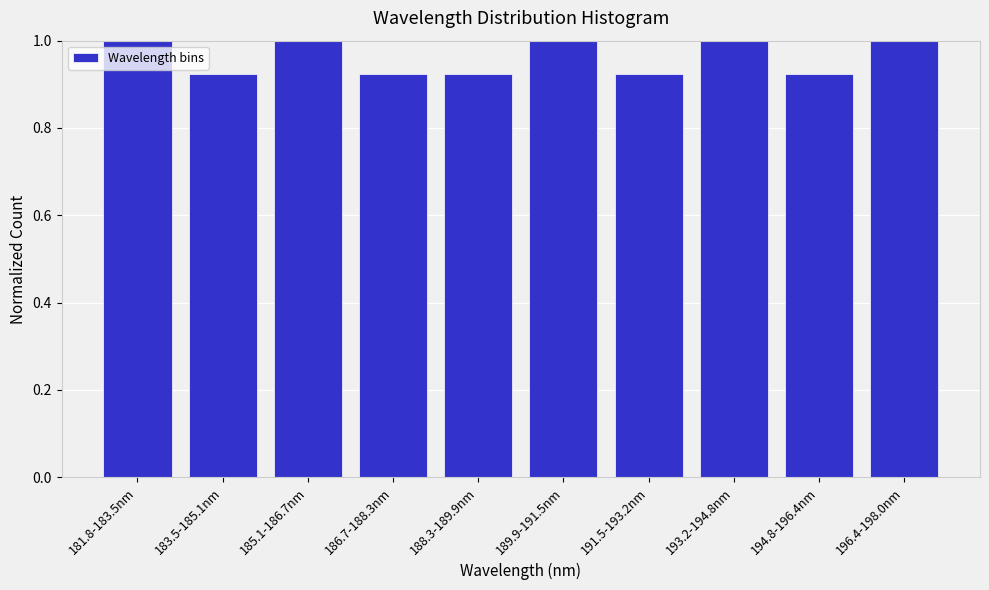

Which has a higher value, 194.8-196.4nm or 181.8-183.5nm?

181.8-183.5nm